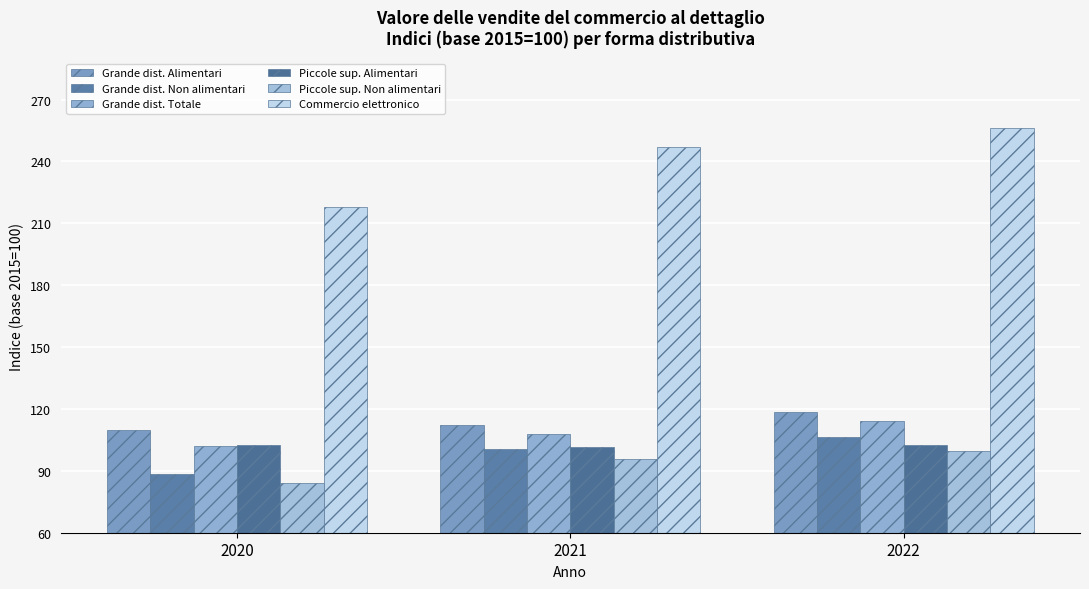

How many groups of bars are there?

3